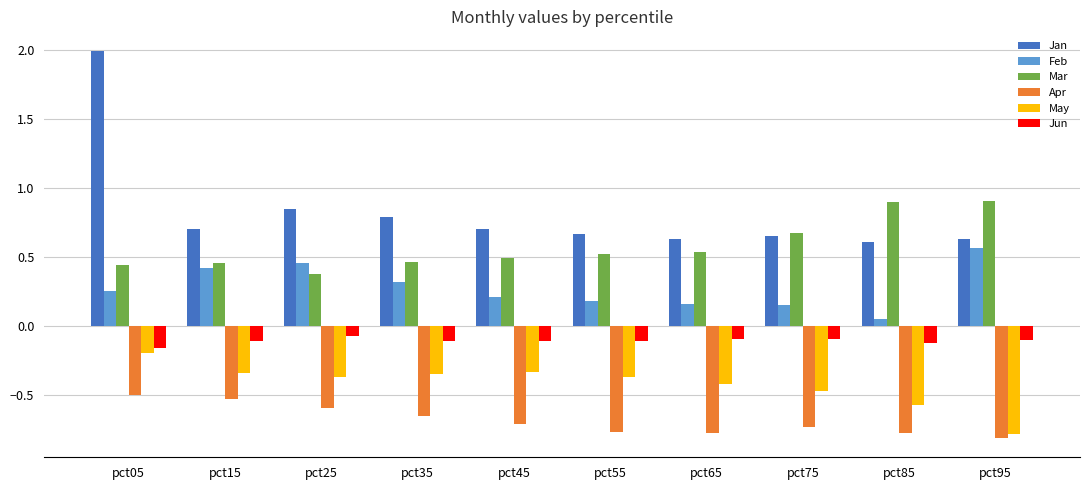

How many groups of bars are there?

10